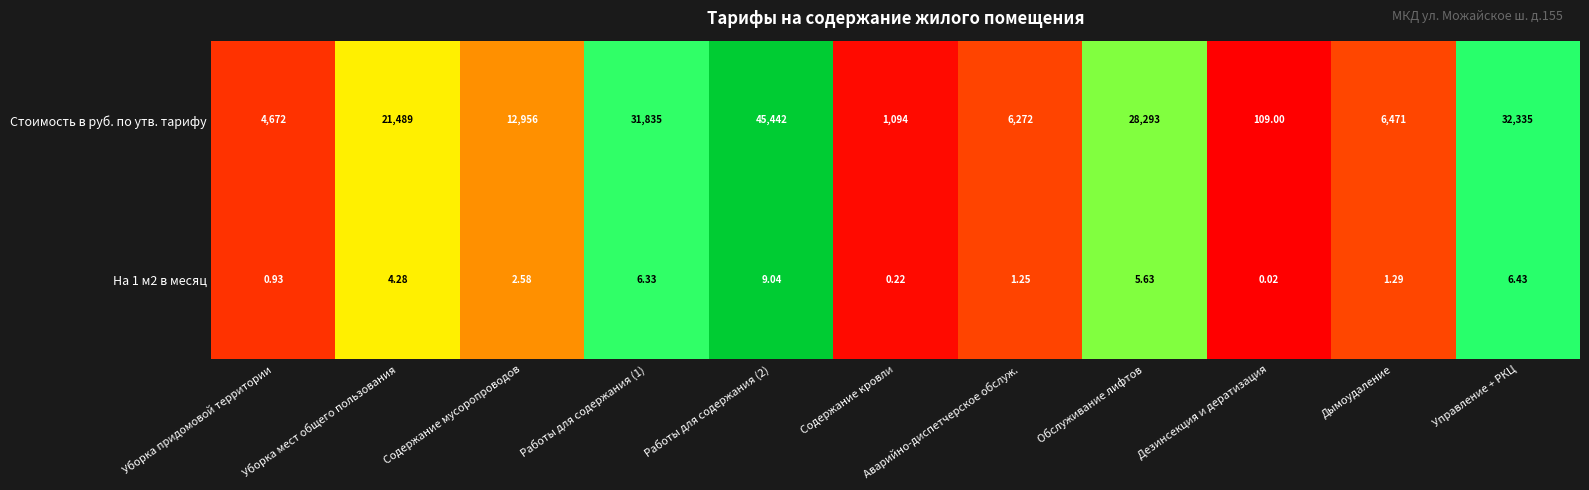

Where is Стоимость в руб. по утв. тарифу nearest to the value 22775?

Уборка мест общего пользования